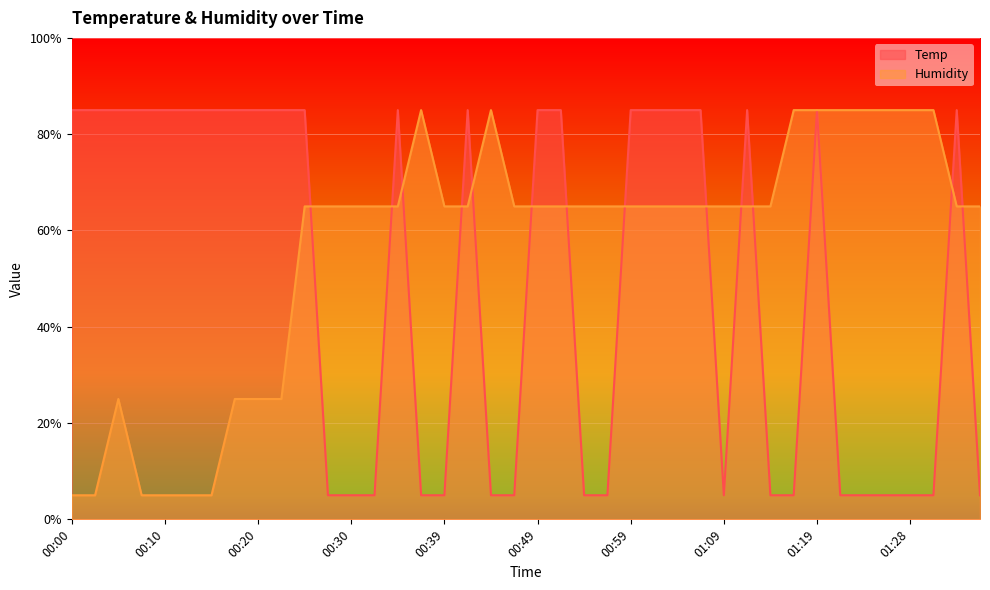

What is the difference between the maximum and minimum values in the Temp series?

80.0